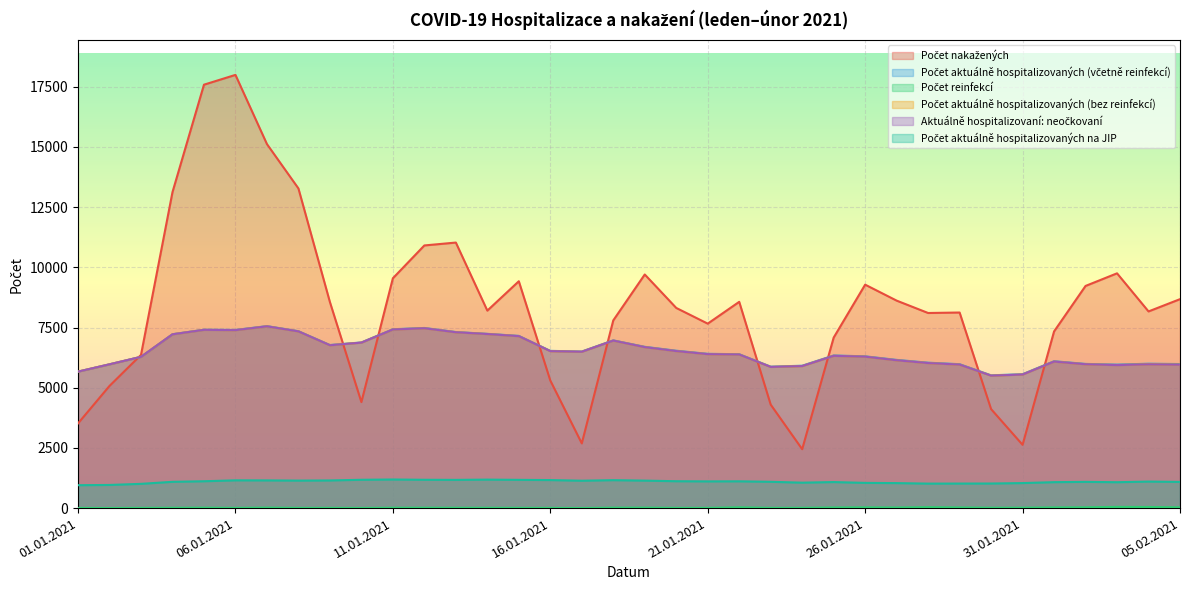

True or false: Počet nakažených and Počet aktuálně hospitalizovaných na JIP intersect in this chart.

False